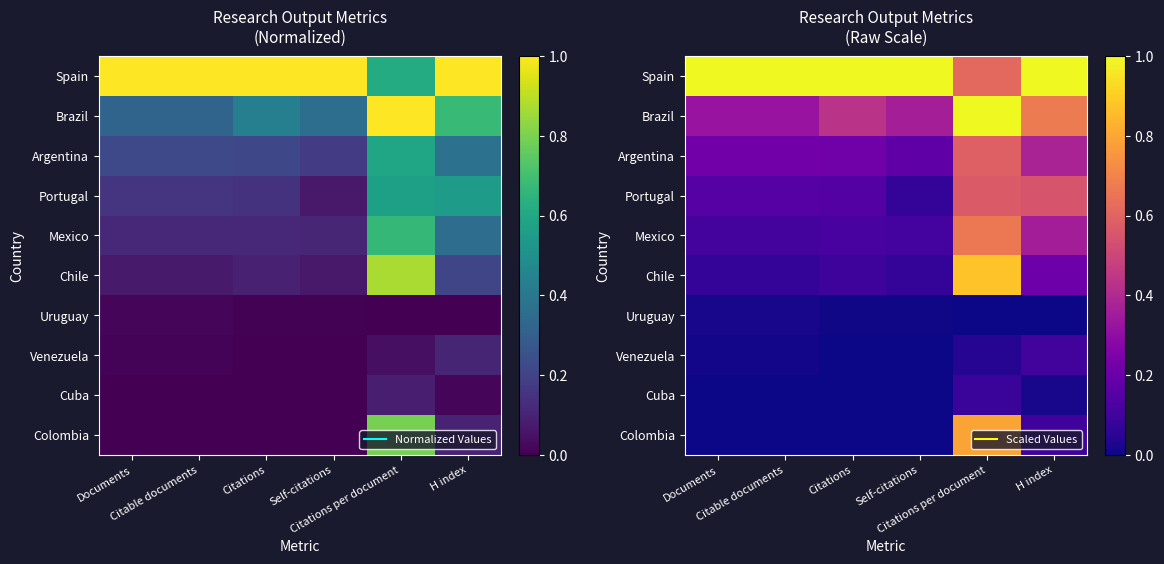

How many data points does each series have?

6